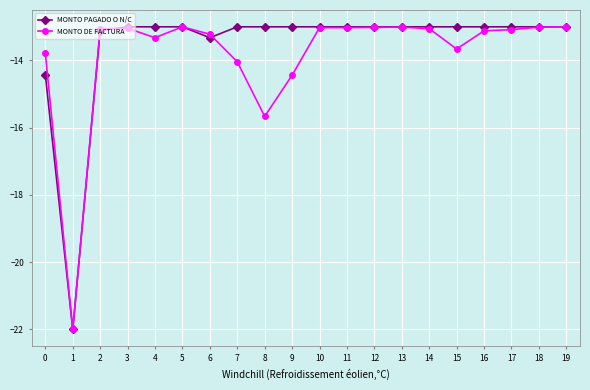

Which series has the largest total across all categories?

MONTO PAGADO O N/C